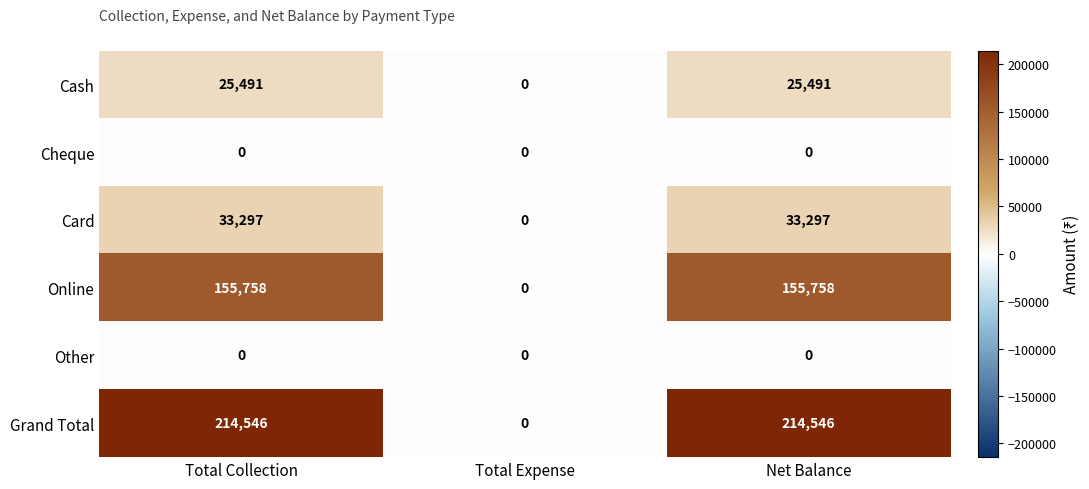

At which label does Card reach its minimum?

Total Expense